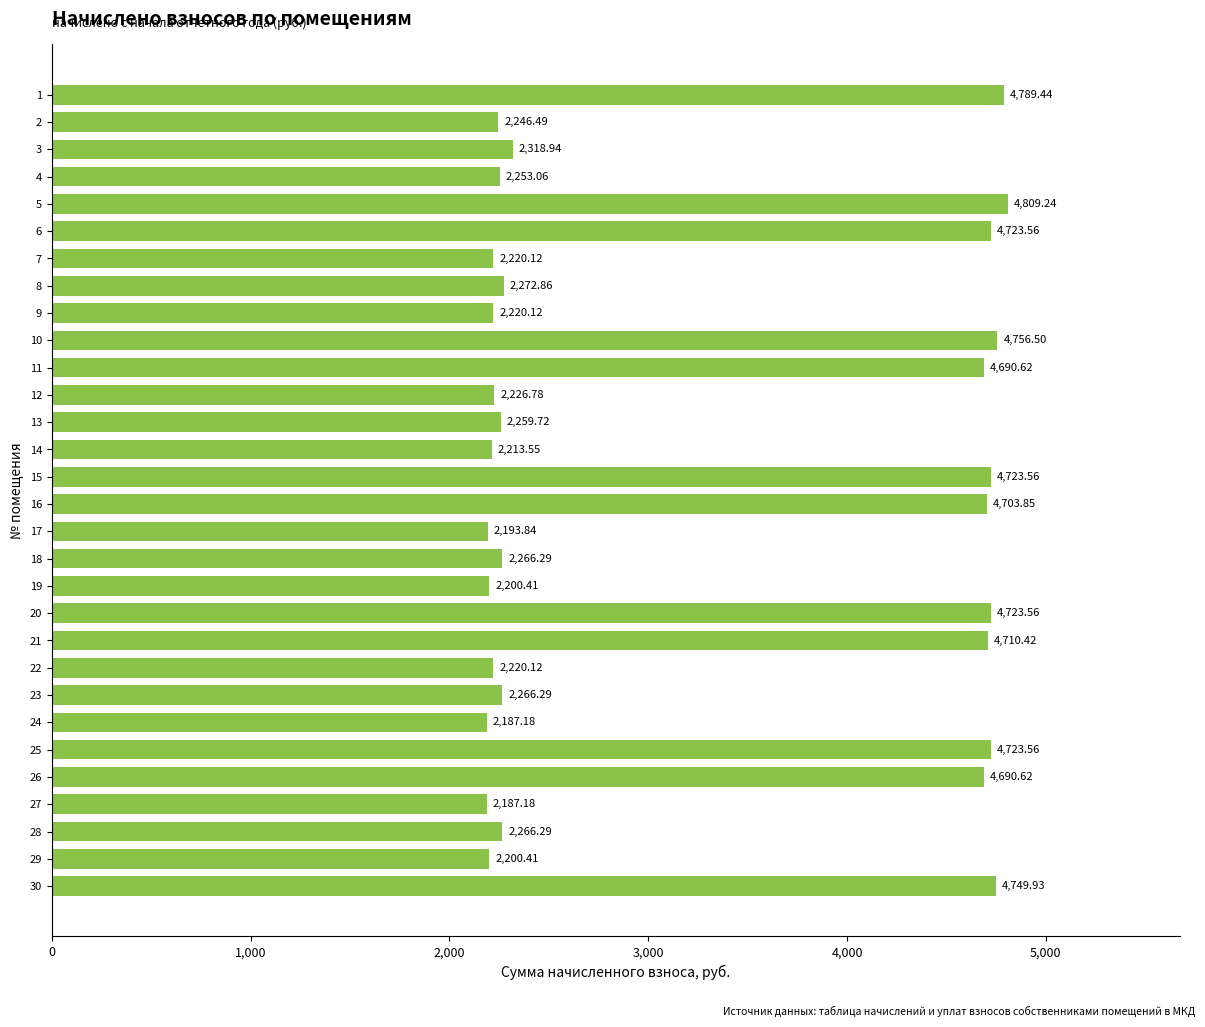

What is the average value?

3233.8